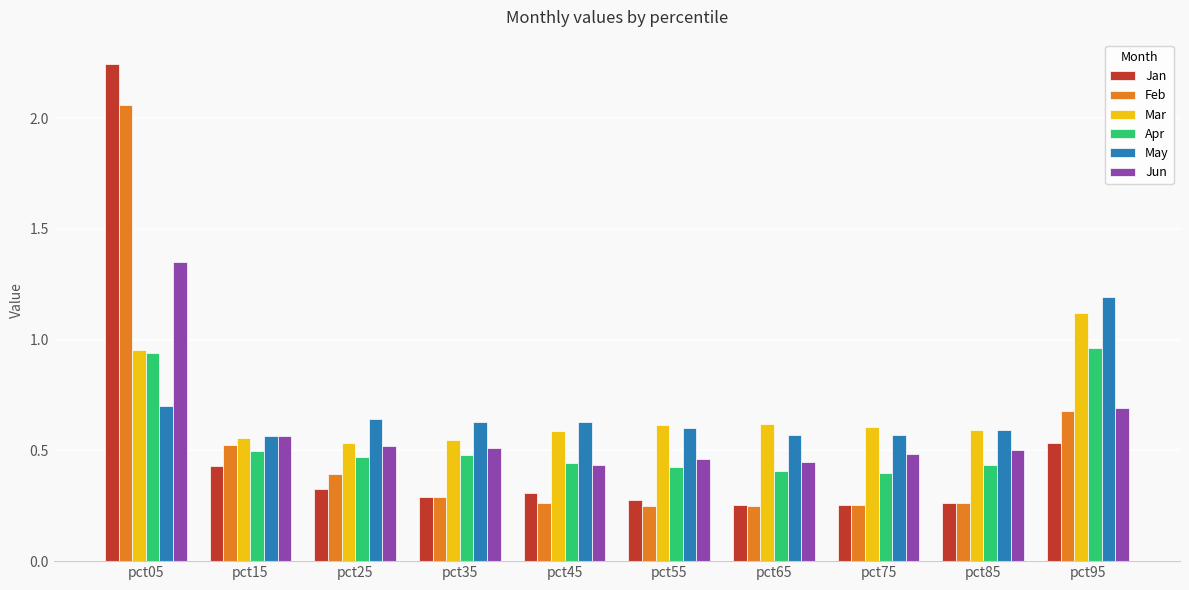

Count the May values in the range 0 to 1.

9